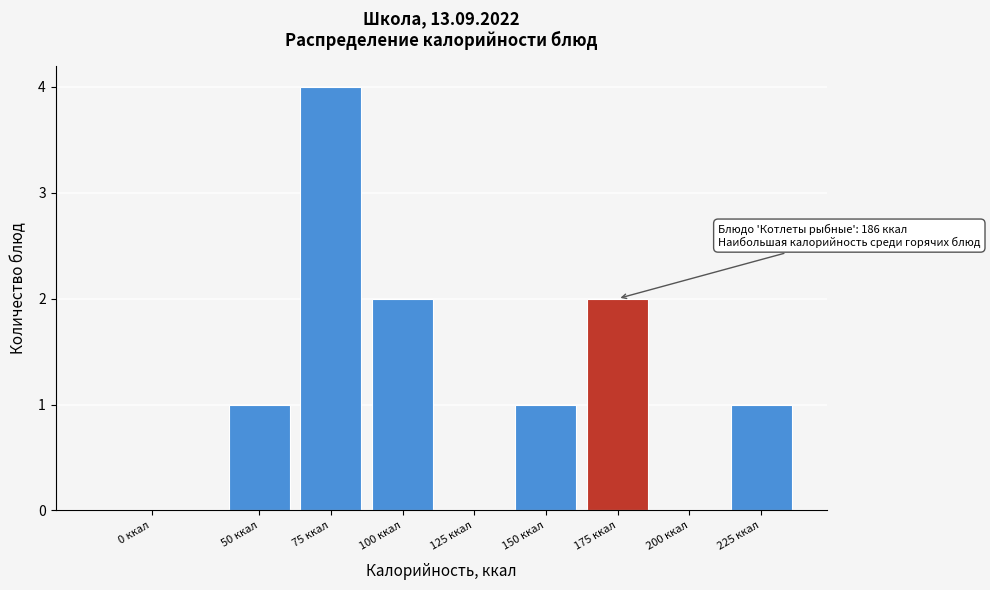

Reading left to right, transcribe all the data shown in this chart.

0 ккал=0	50 ккал=1	75 ккал=4	100 ккал=2	125 ккал=0	150 ккал=1	175 ккал=2	200 ккал=0	225 ккал=1